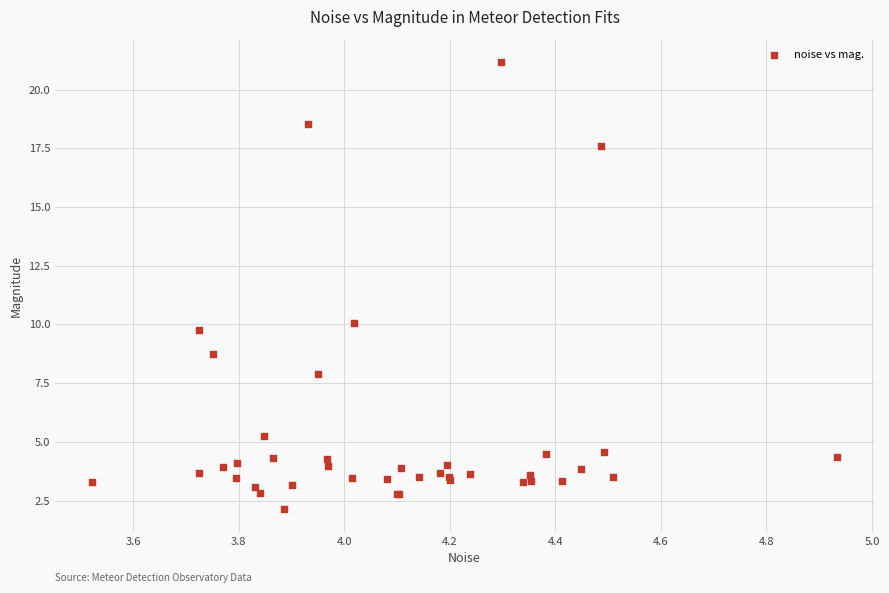

What Y value in the scatter plot is closest to 11?

10.1